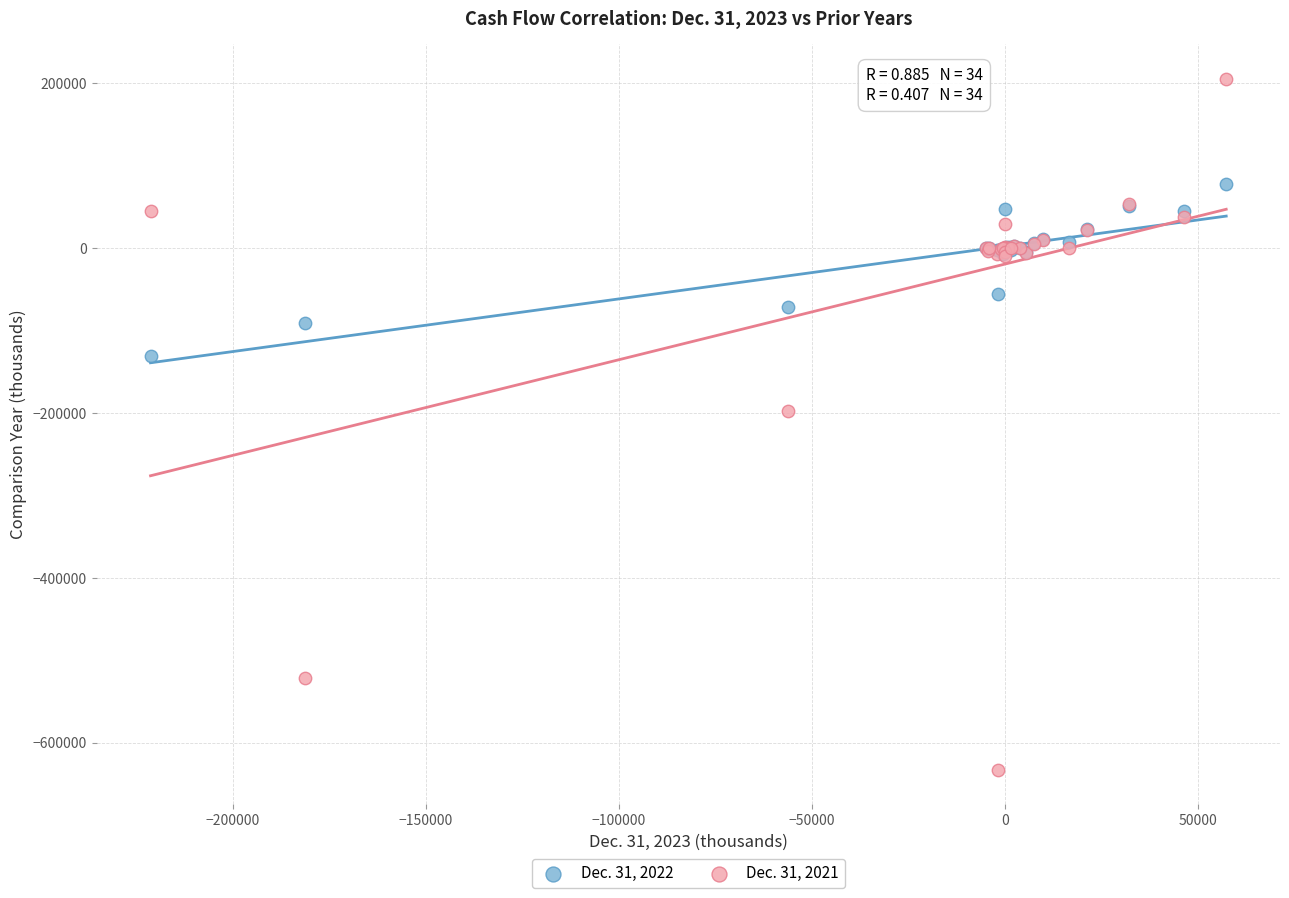

What are all the series names shown in the legend?

Dec. 31, 2022, Dec. 31, 2021